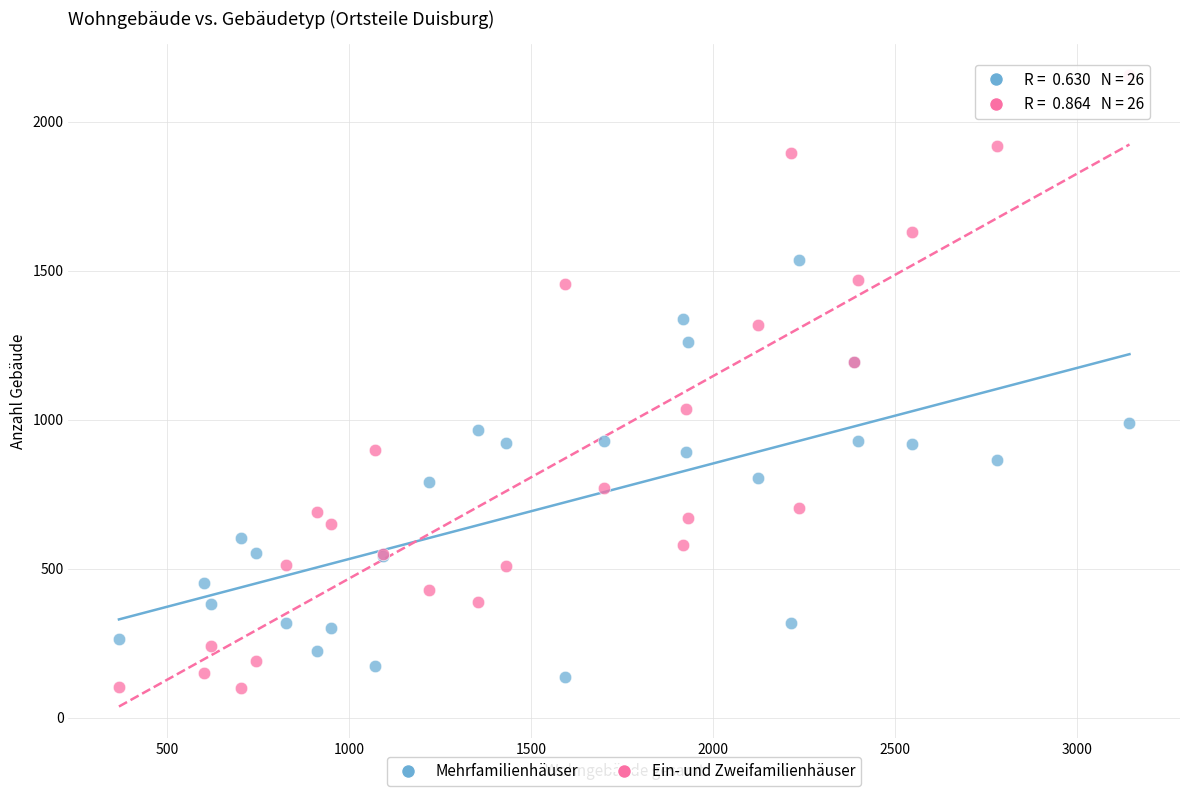

Which series has the largest Y range (max minus min)?

Ein- und Zweifamilienhäuser